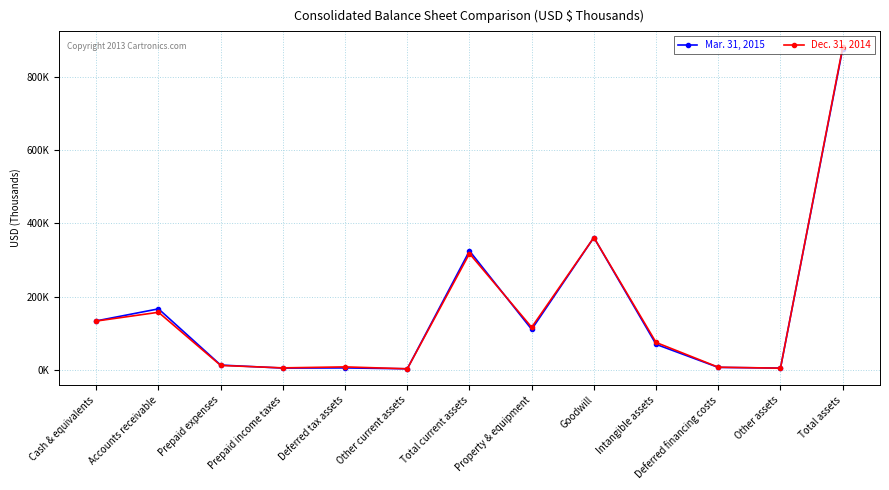

Is this an area chart (filled region under the line)?

No